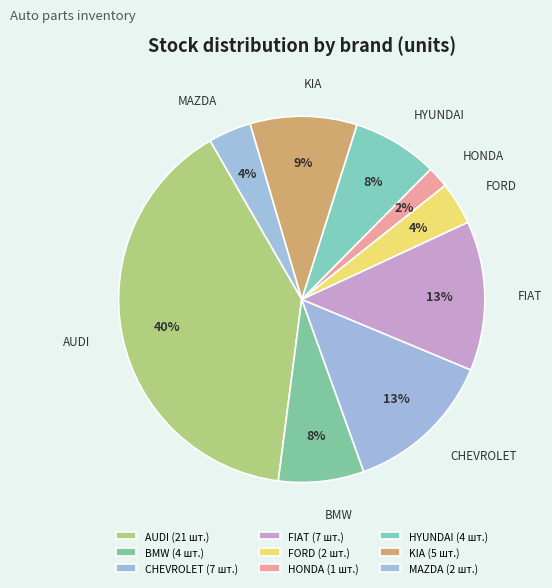

To the nearest percent, what portion does FIAT represent?

13%